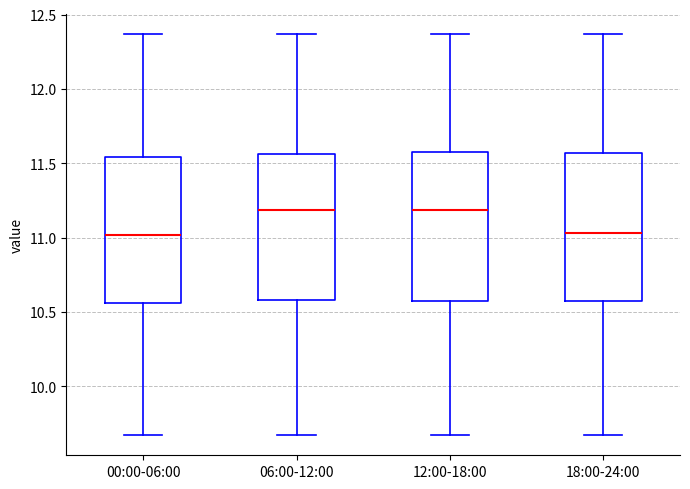

Where is the lower edge of the box for 18:00-24:00 on the y-axis? The values are not printed on the chart, so give them approximately, as read against the axis.

10.55